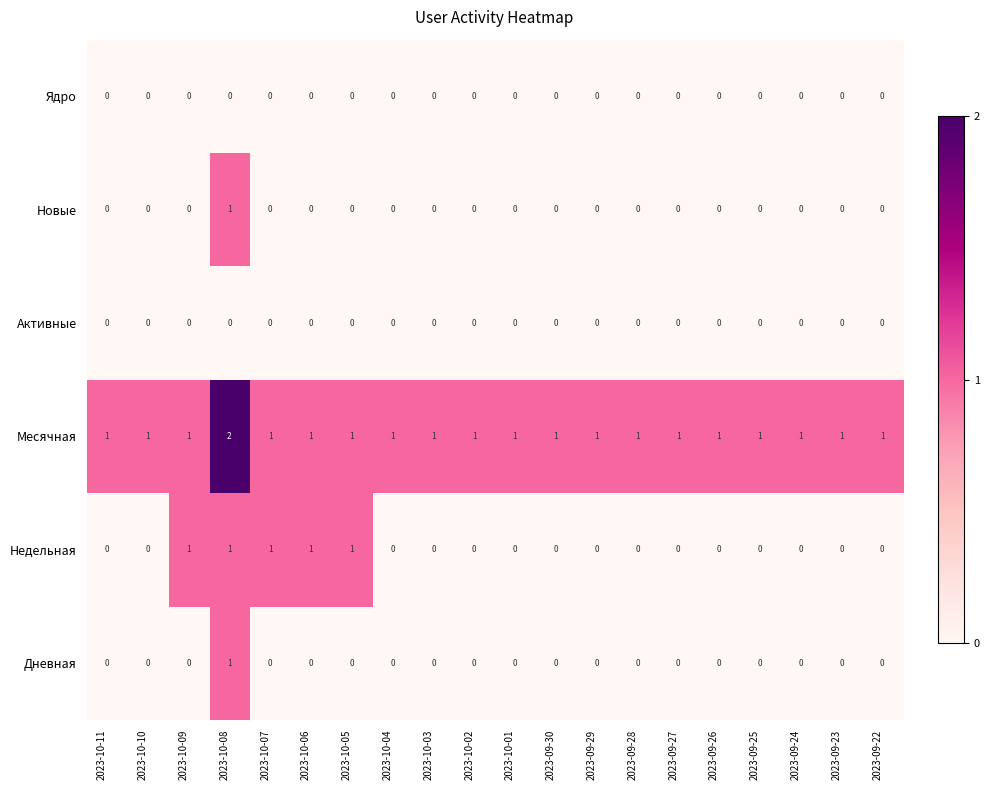

The value of Новые at 2023-10-03 is 1. True or false?

False